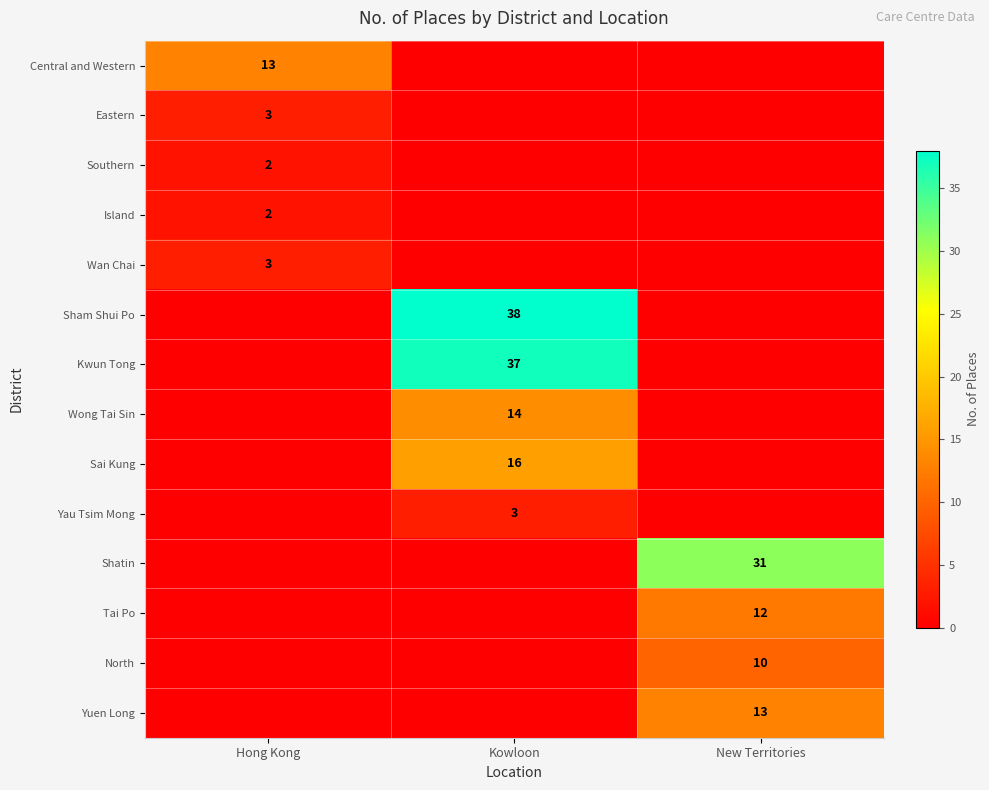

The value of Yuen Long at New Territories is 13. True or false?

True